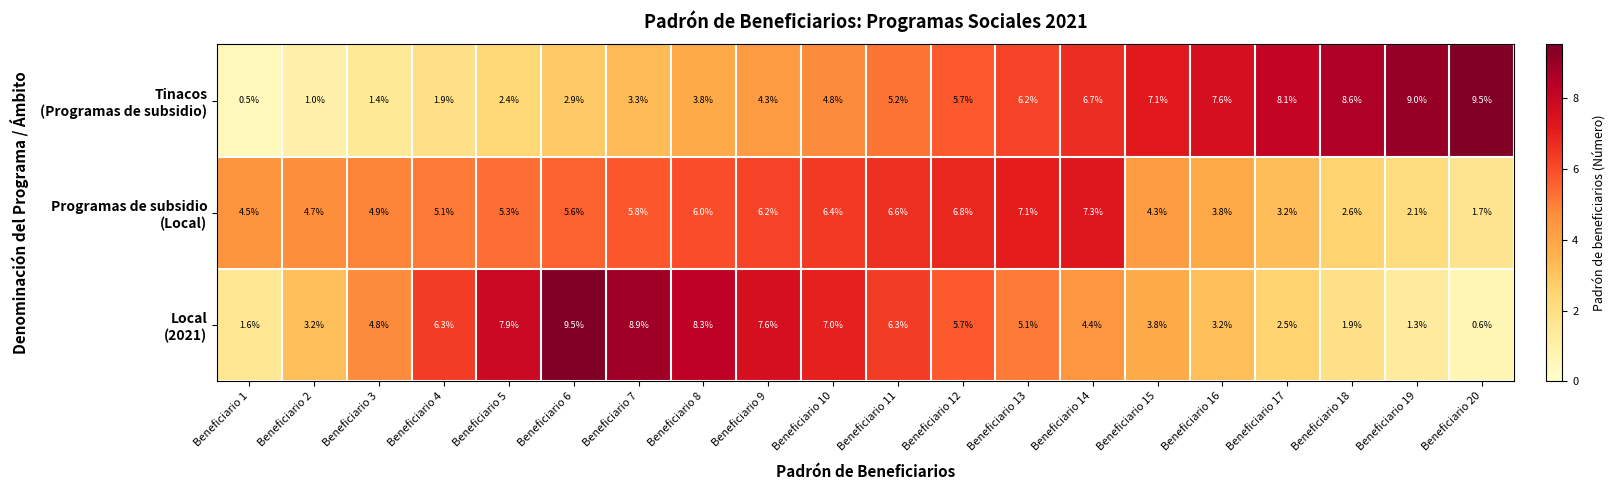

What is the total value across all series at Beneficiario 18?

13.1